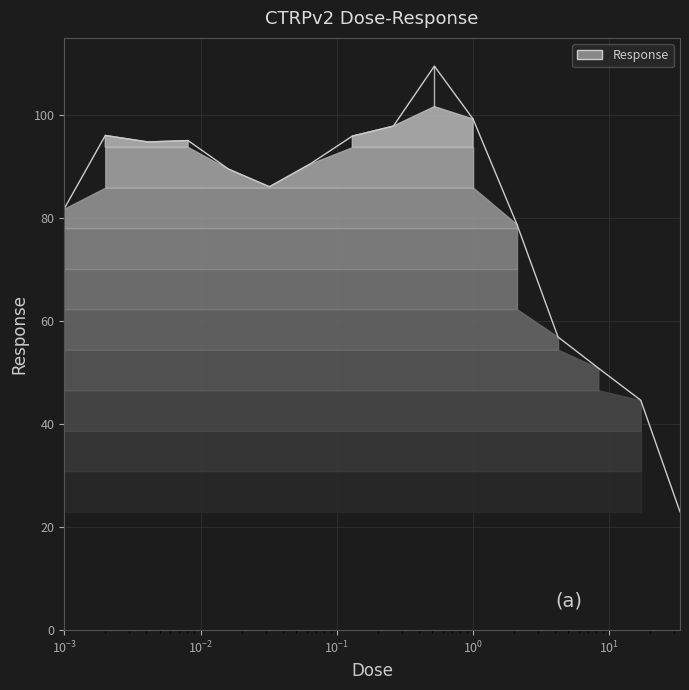

What is the label of the 1st point from the left?

0.001